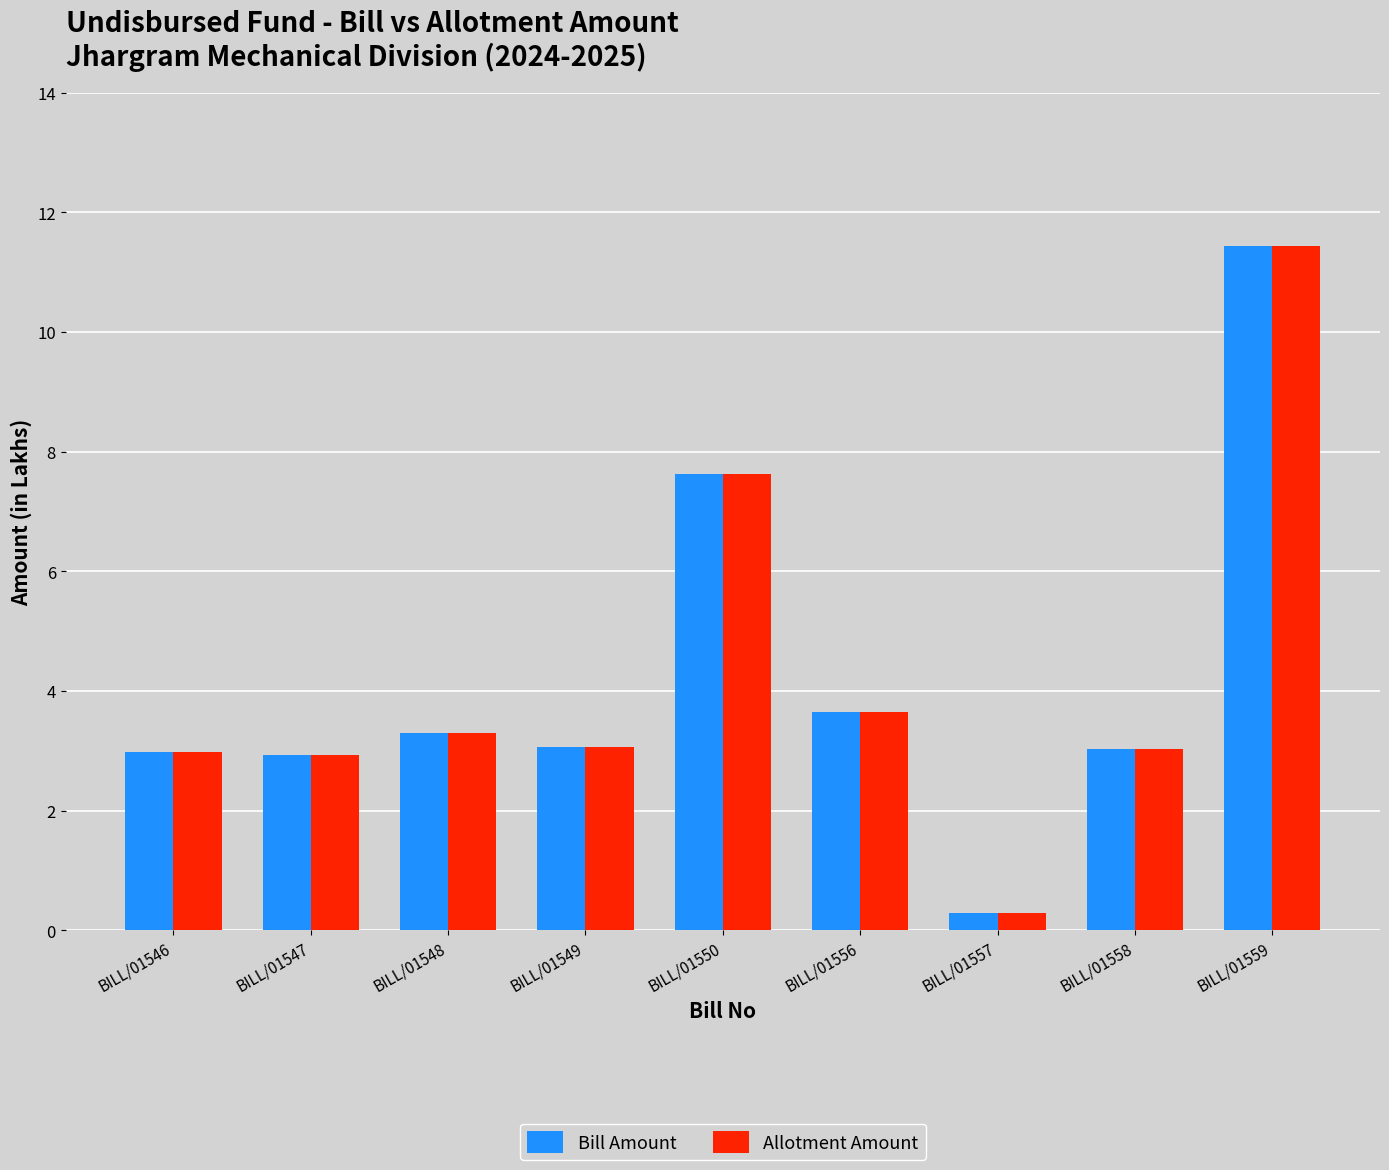

What is the difference between the Allotment Amount values at BILL/01558 and BILL/01559?

8.4